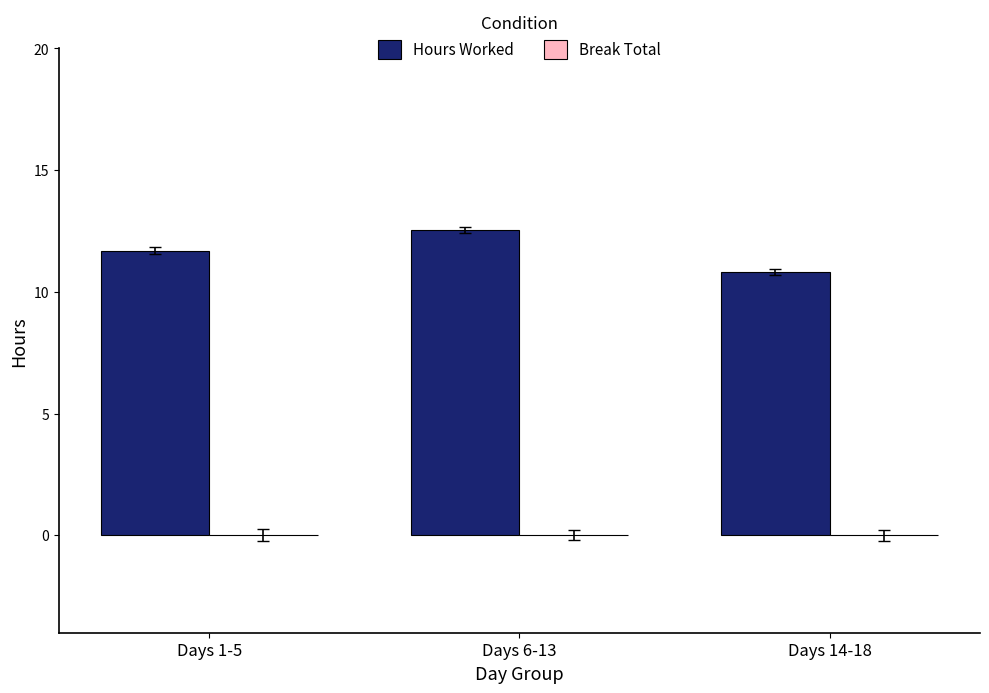

What is the difference between the values at Days 14-18 and Days 6-13?

1.7